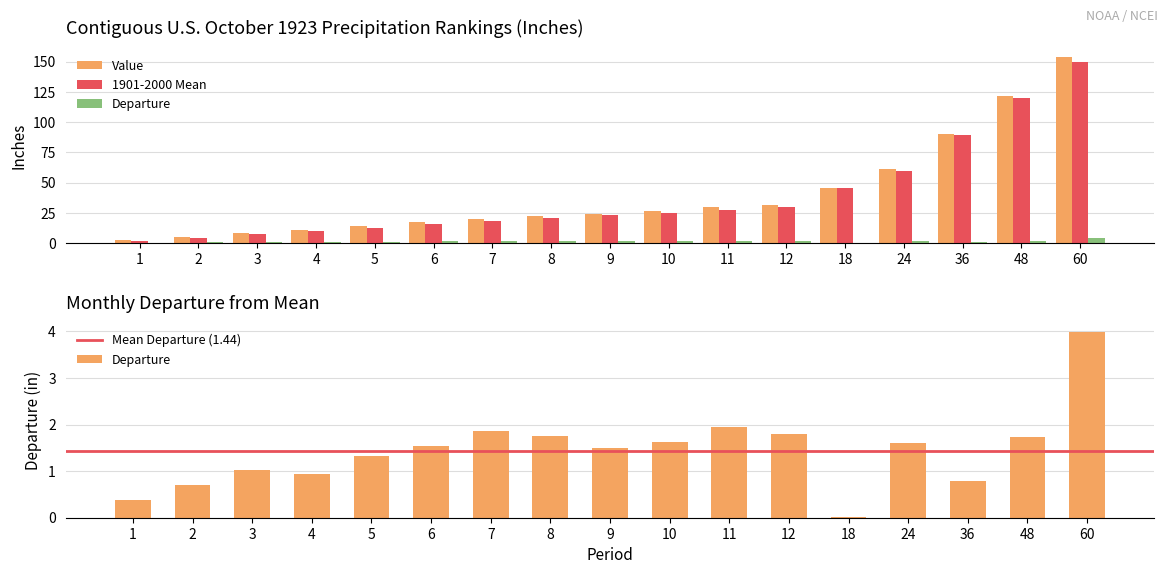

What is the difference between the maximum and minimum values in the Departure series?

4.0